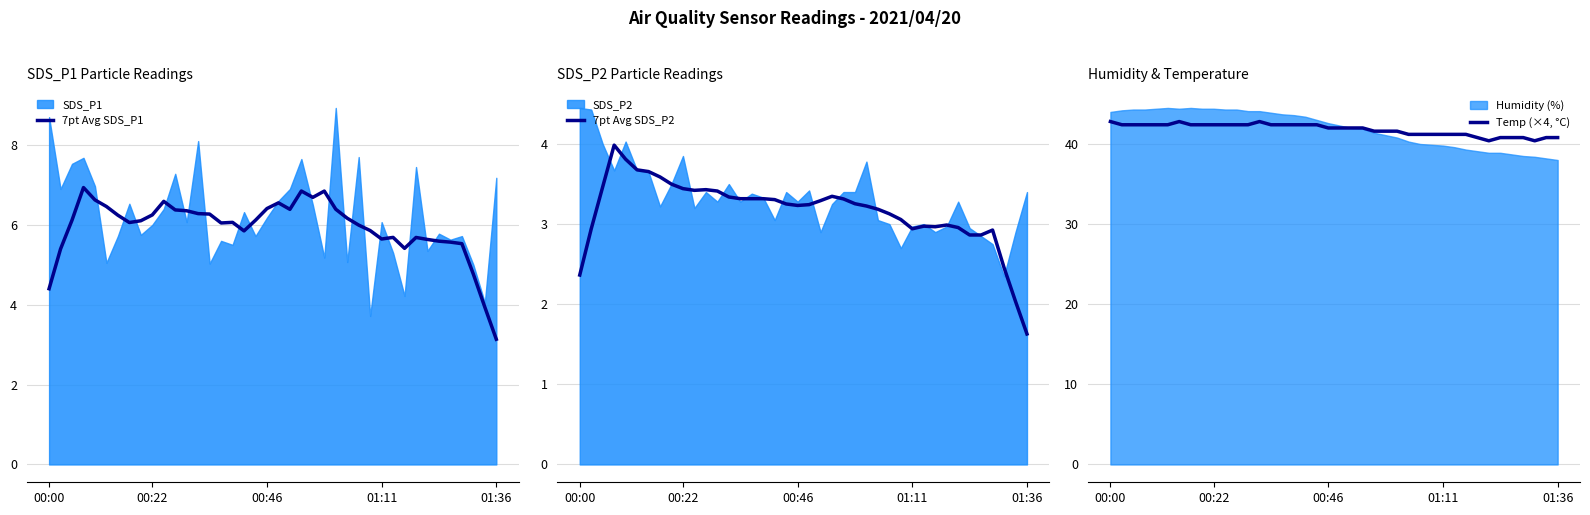

Which series has the largest range (max minus min)?

7pt Avg SDS_P1